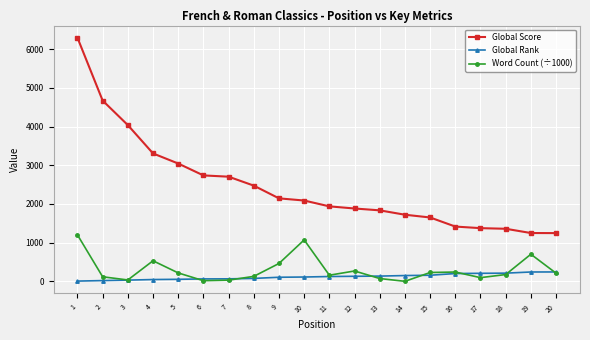

What is the maximum value shown in the chart?

6295.0